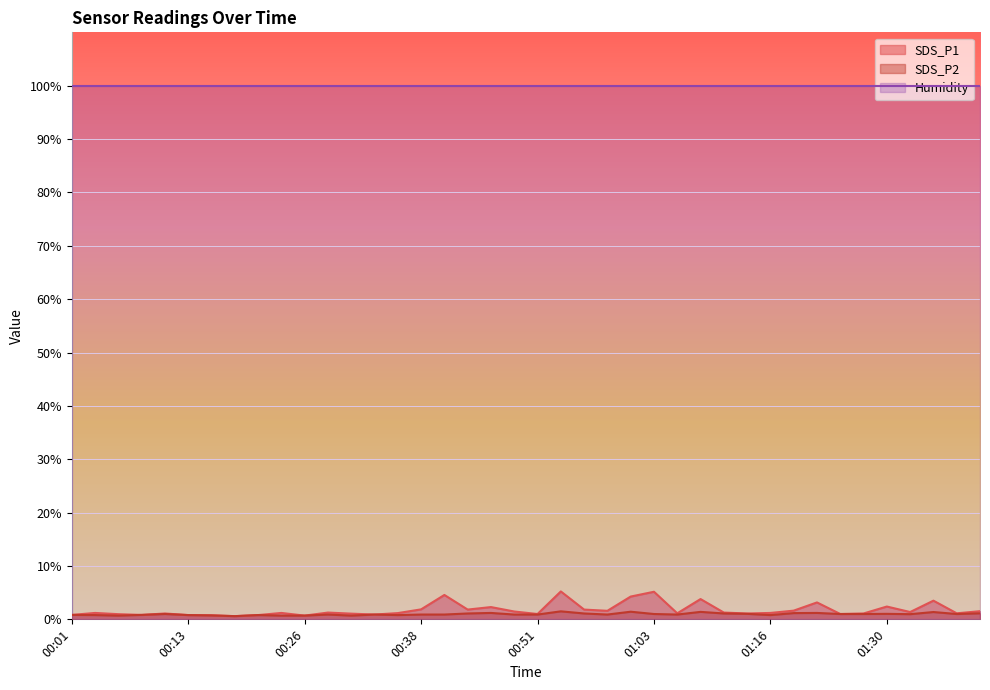

What is the greatest value displayed?

99.9